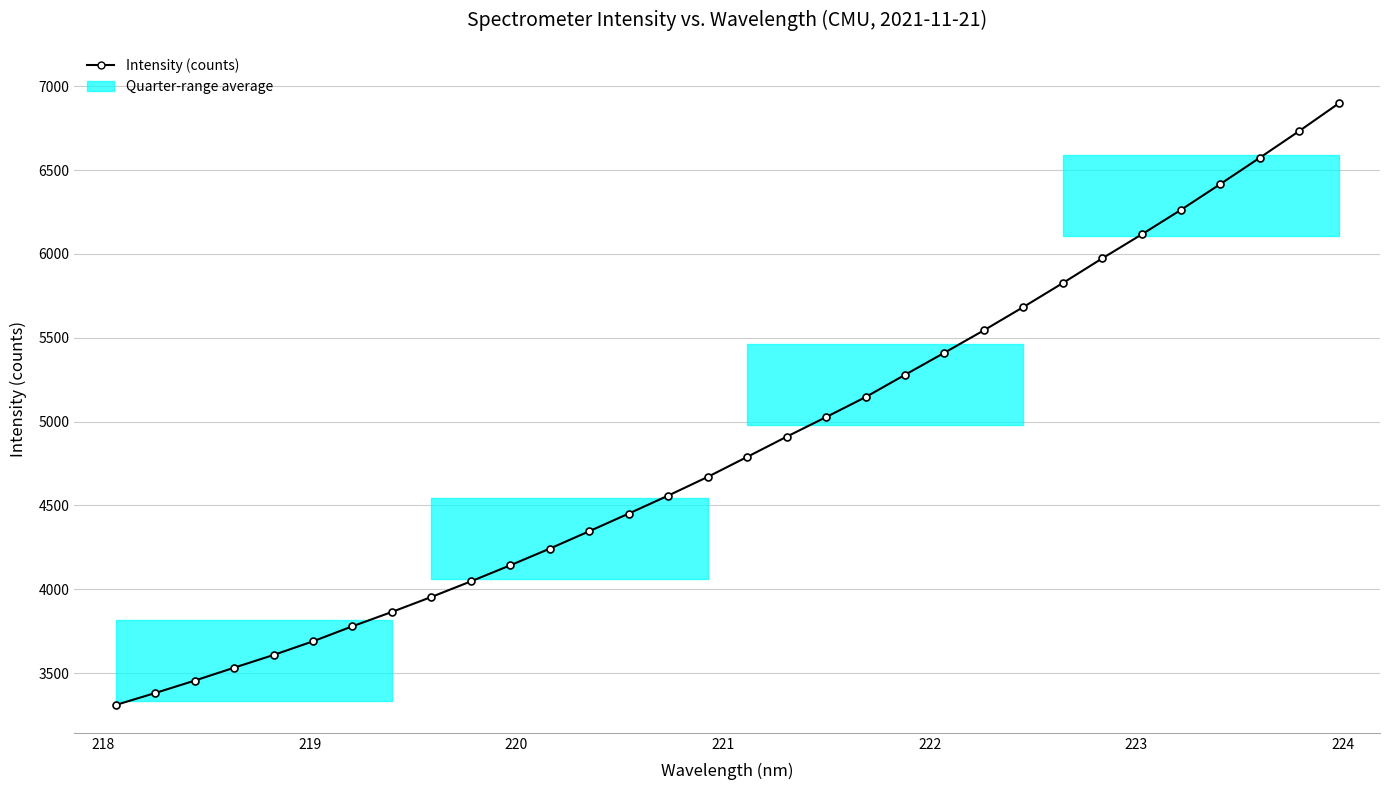

Does the chart have visible grid lines?

Yes